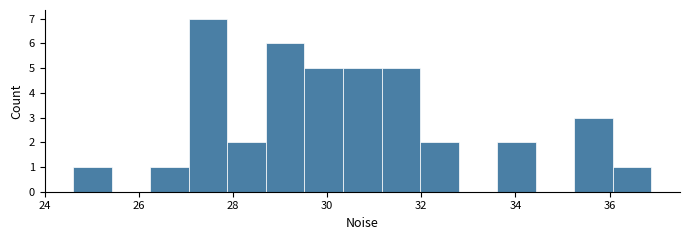

How tall is the bar that spans 28.8 to 29.6 on the x-axis? Neither the bar edges nor the heights are printed on the chart, so give them approximately, as read against the axes.

6